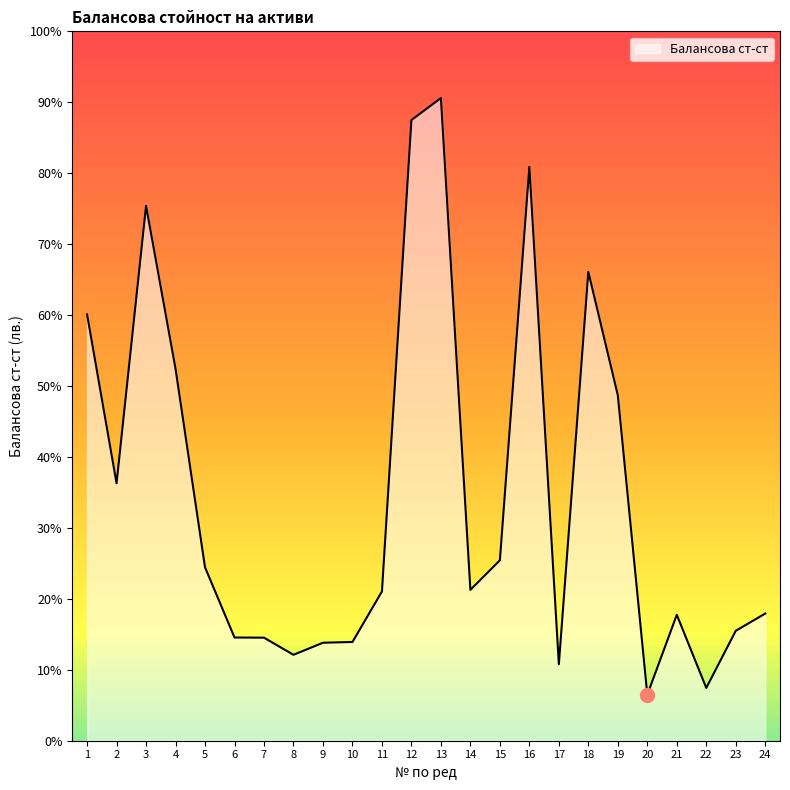

Is it true that the value at 10 is 800.1?

False